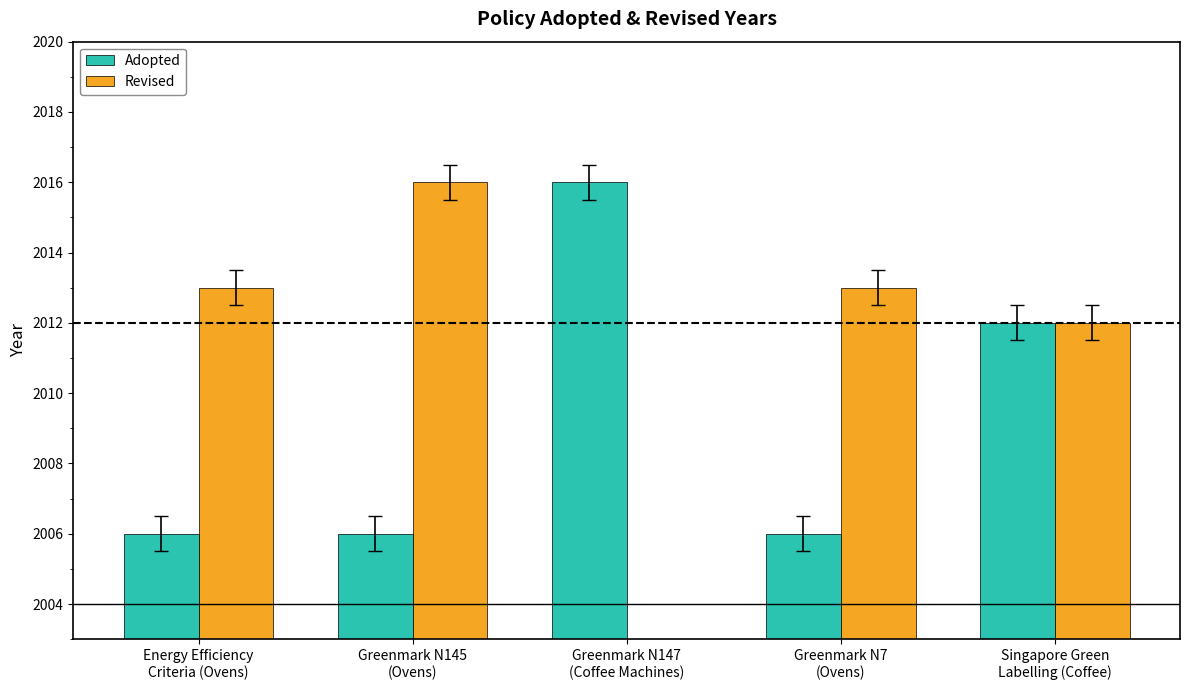

What is the approximate value of Revised at Energy Efficiency
Criteria (Ovens)?

2013